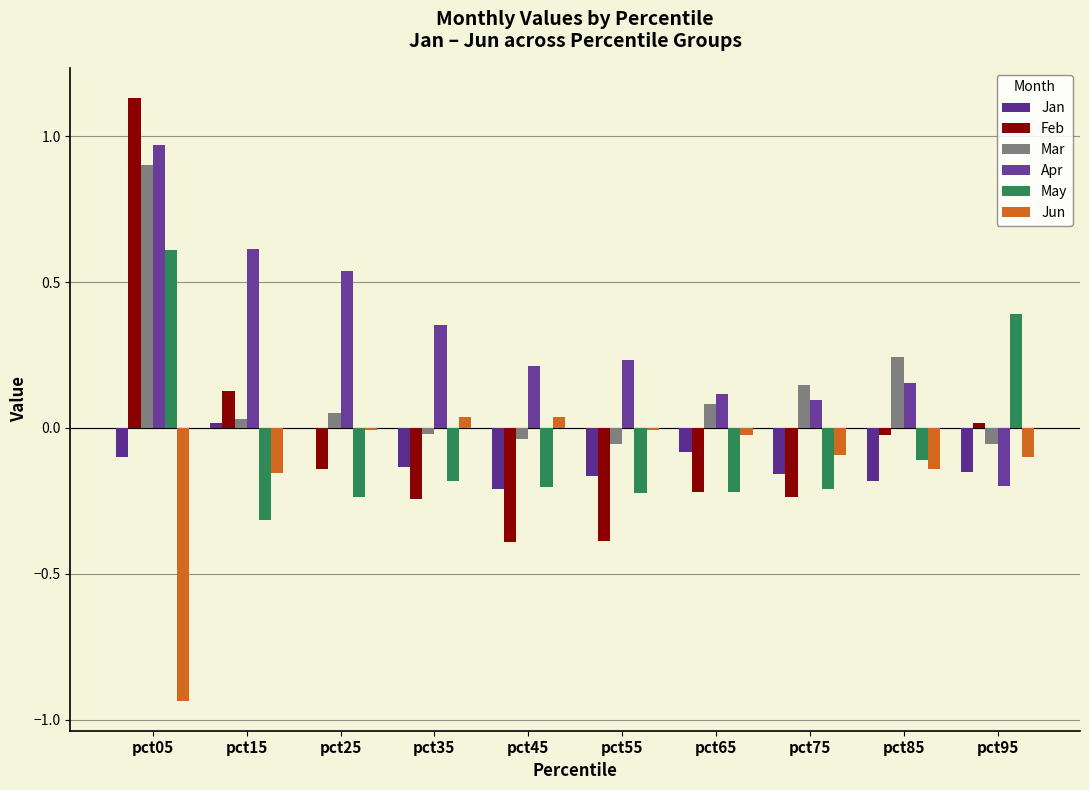

The Jan series shows 0.0 at pct25. True or false?

True